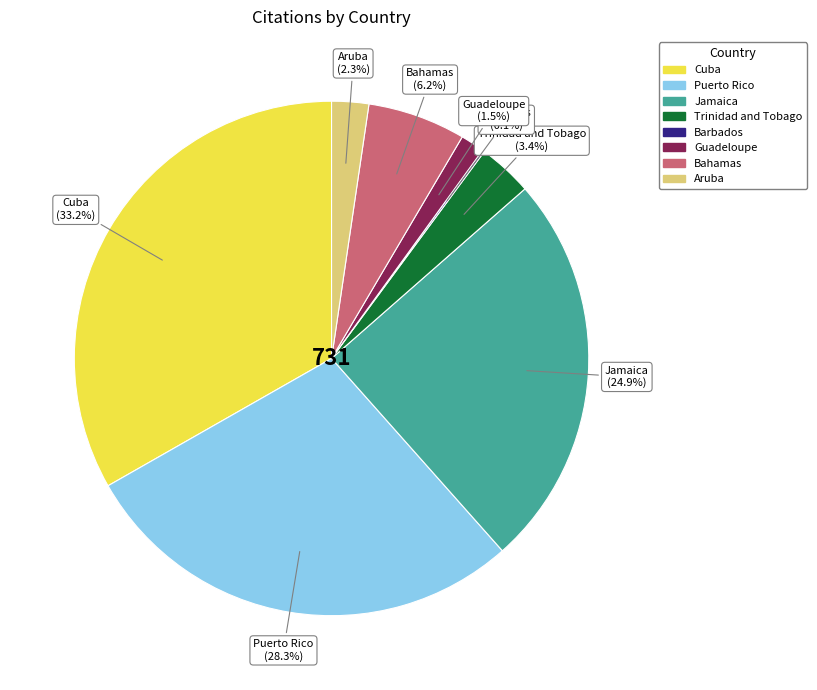

Is there any slice that represents more than half of the pie?

No